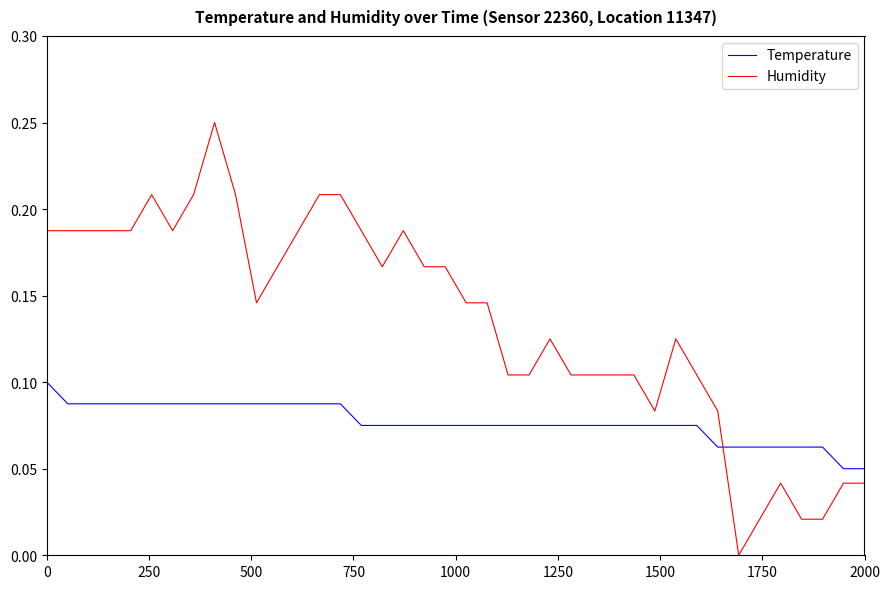

Which series has the widest spread of values?

Humidity